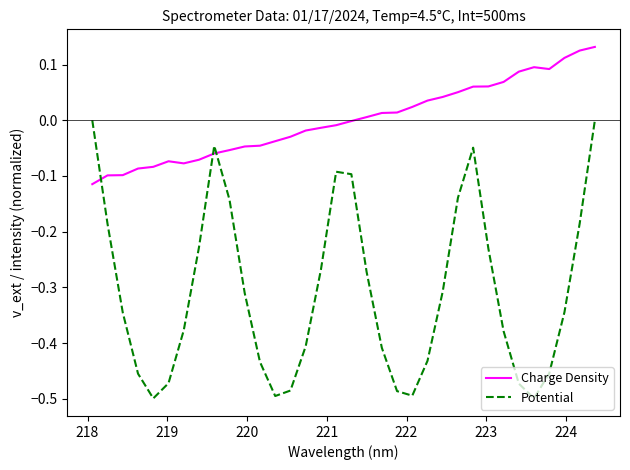

List the series in order of their overall mean, highest first.

Charge Density, Potential